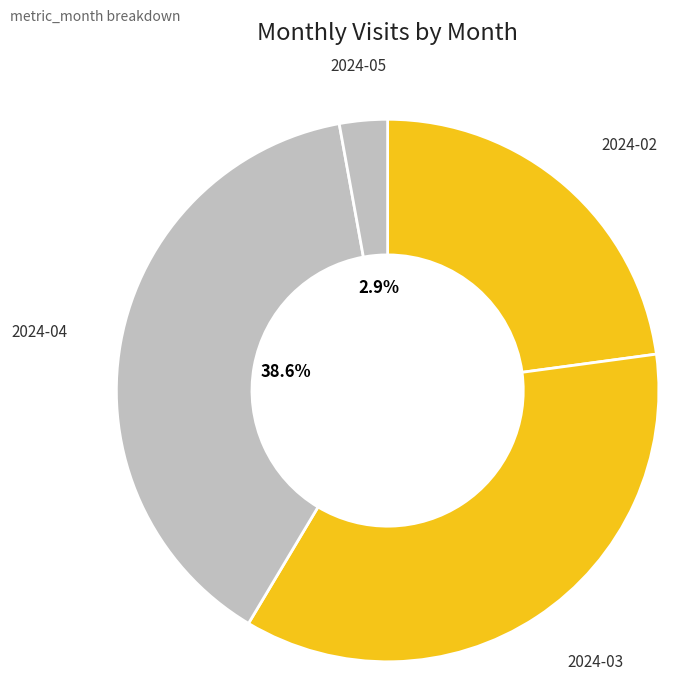

To the nearest percent, what is the difference between the largest and smallest slice percentages?

36%